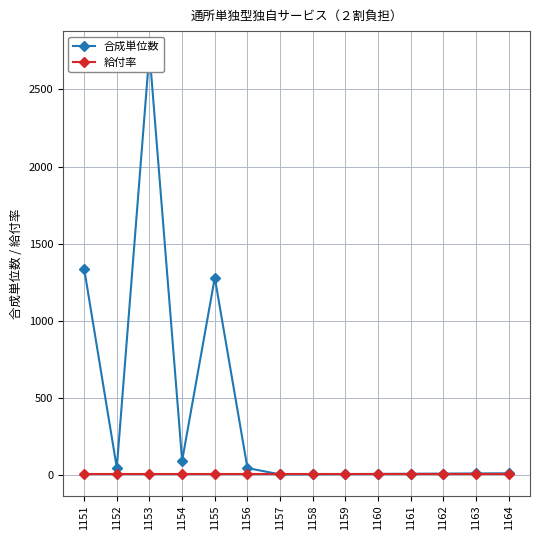

True or false: 給付率 has more than 0 points higher than both neighbors.

False